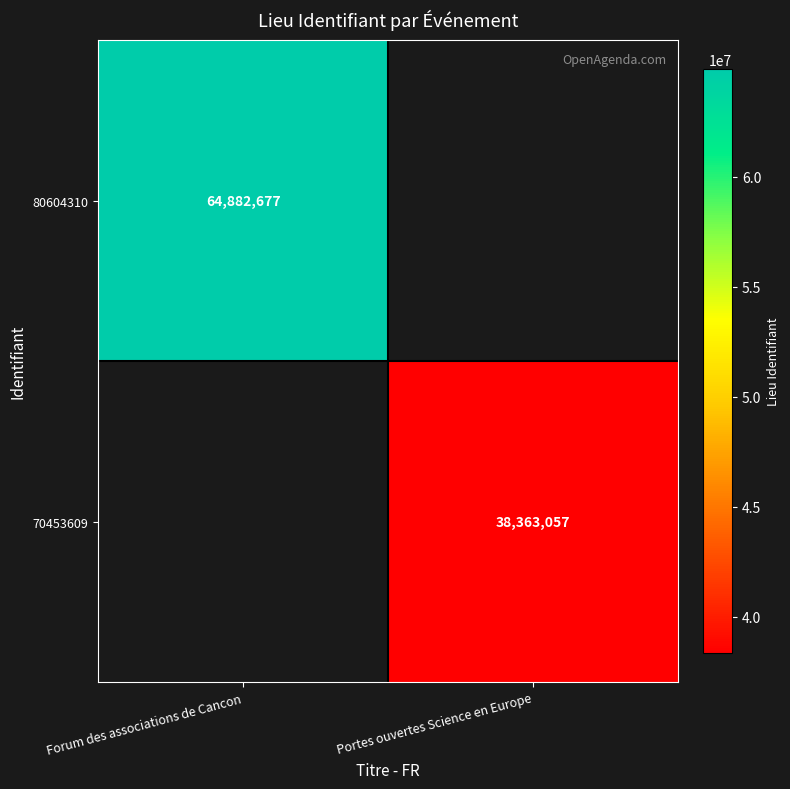

The 70453609 series shows 59616850.2 at Portes ouvertes Science en Europe. True or false?

False